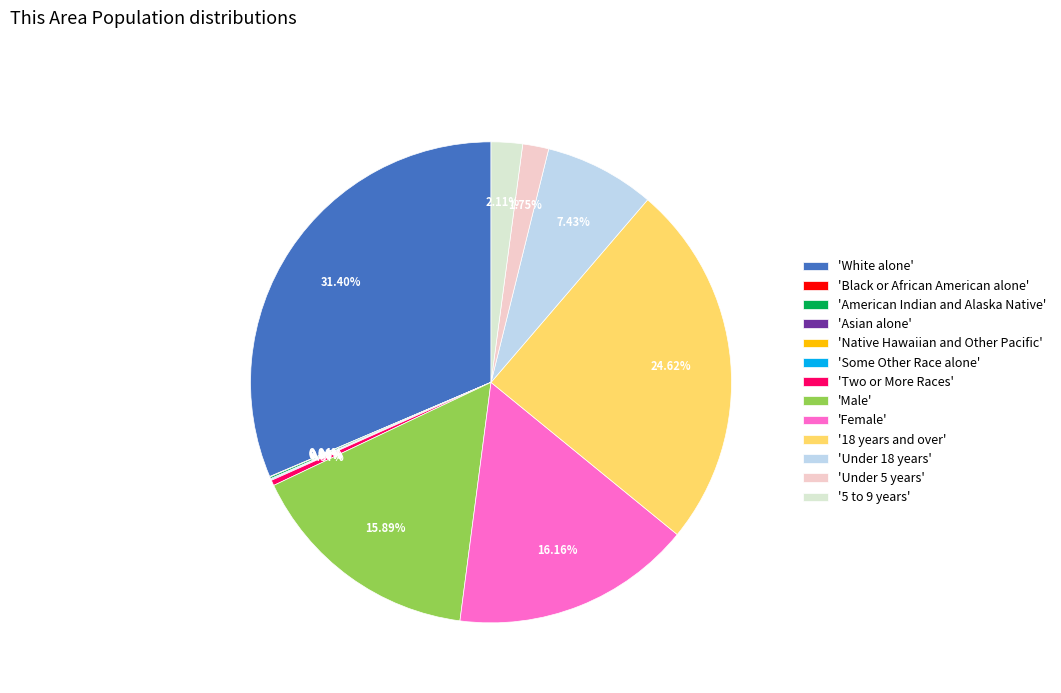

Between Female and Under 18 years, which is larger?

Female